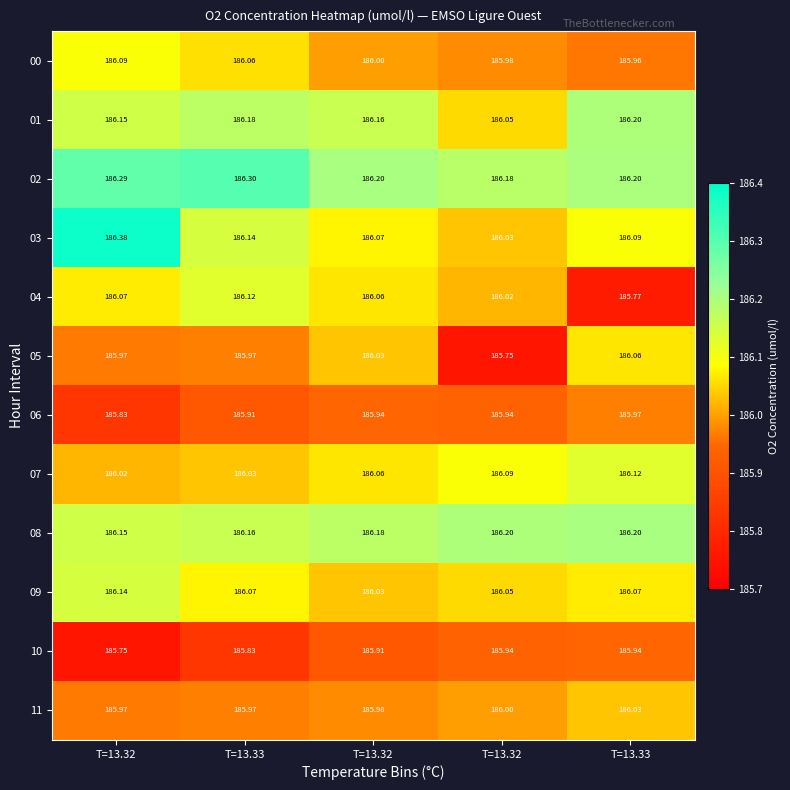

Rank the series by their maximum value, from highest to lowest.

03, 02, 08, 01, 09, 04, 07, 00, 05, 11, 06, 10